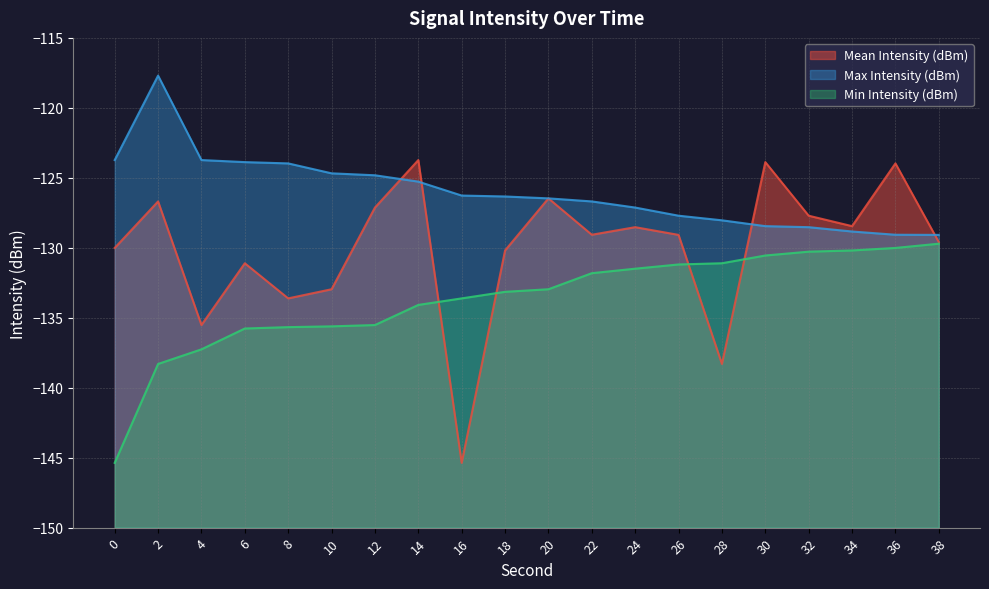

Reading left to right, extract all data points from this chart.

Mean Intensity (dBm): -130.0	-126.7	-135.5	-131.1	-133.6	-133.0	-127.1	-123.7	-145.4	-130.2	-126.5	-129.1	-128.5	-129.1	-138.3	-123.9	-127.7	-128.5	-124.0	-129.6
Max Intensity (dBm): -123.7	-117.7	-123.7	-123.9	-124.0	-124.7	-124.8	-125.3	-126.3	-126.3	-126.5	-126.7	-127.1	-127.7	-128.0	-128.5	-128.5	-128.8	-129.1	-129.1
Min Intensity (dBm): -145.4	-138.3	-137.3	-135.8	-135.7	-135.6	-135.5	-134.1	-133.6	-133.1	-133.0	-131.8	-131.5	-131.2	-131.1	-130.6	-130.3	-130.2	-130.0	-129.7